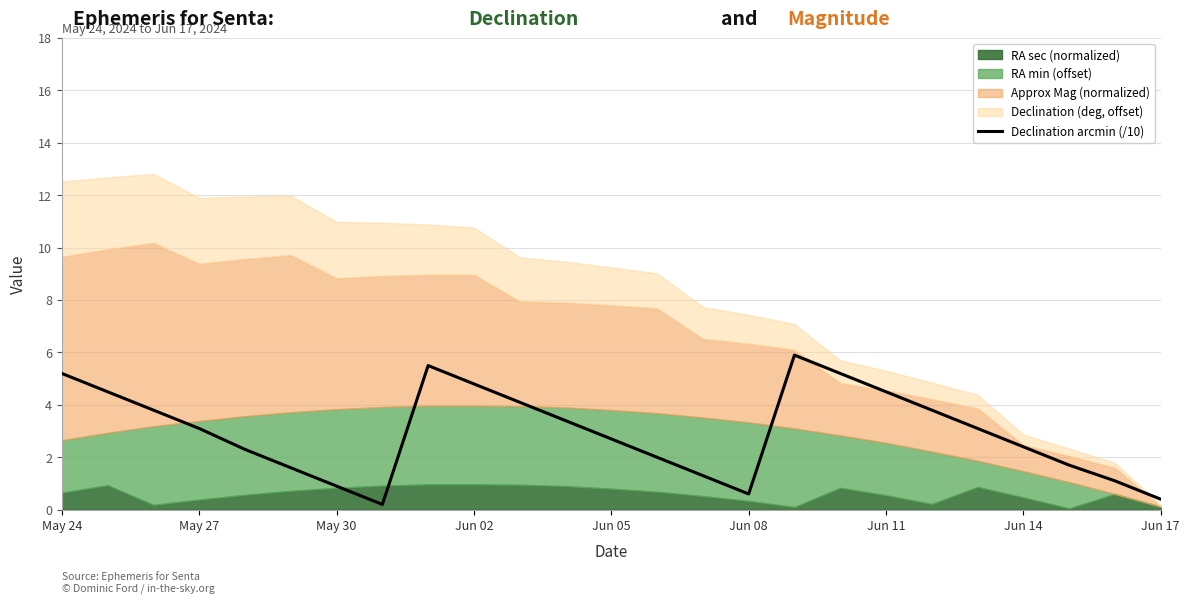

The value of Declination arcmin (/10) at Jun 05 is 4.2. True or false?

False